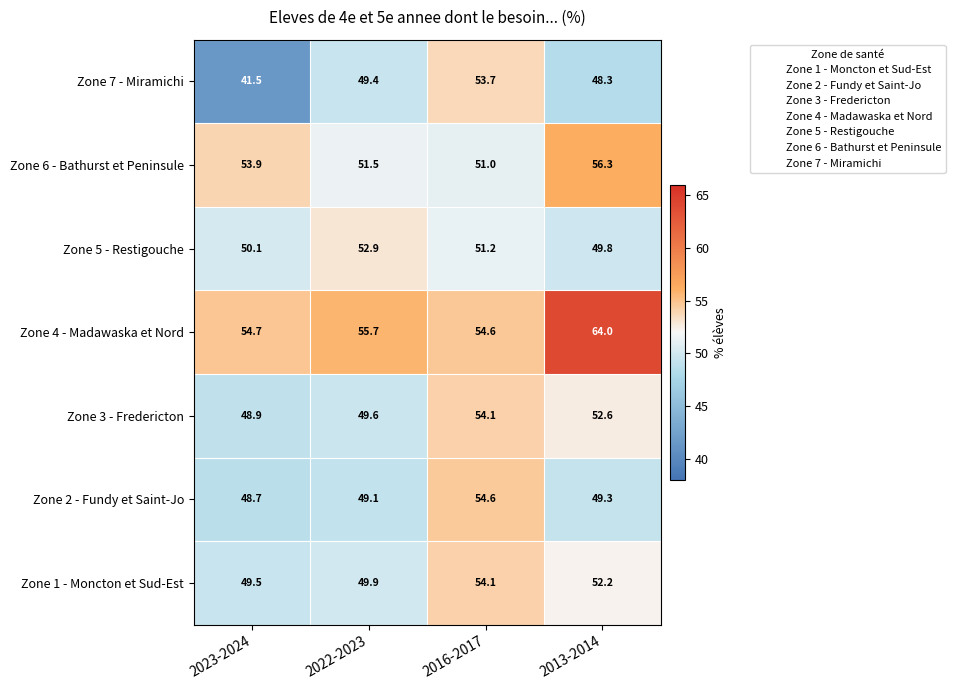

How many values in the Zone 7 - Miramichi series exceed 49?

2